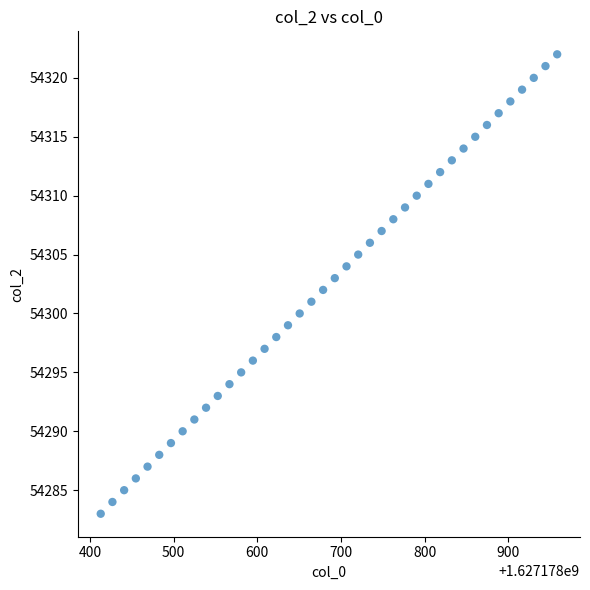

What is the range of Y values (max minus min)?

39